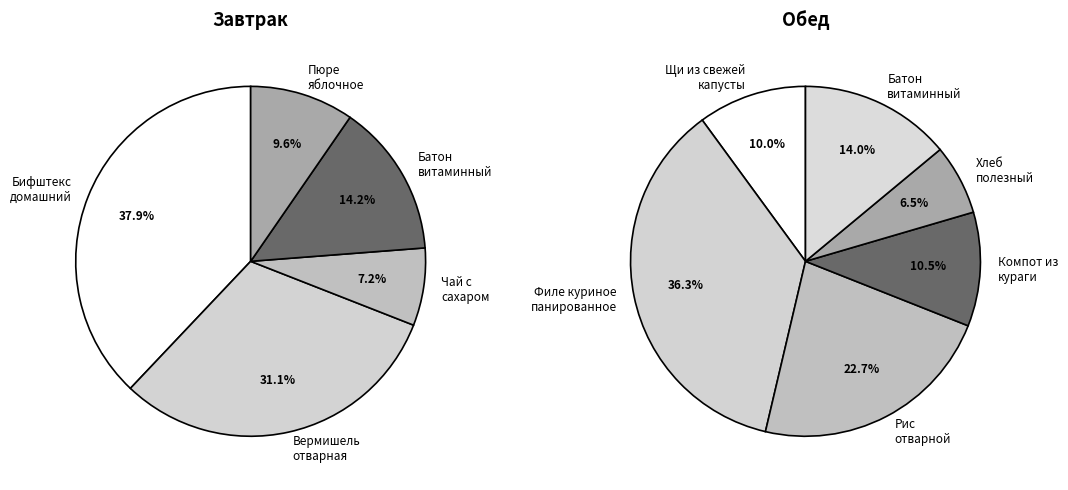

What is the change in value from Вермишель отварная to Пюре яблочное?

-123